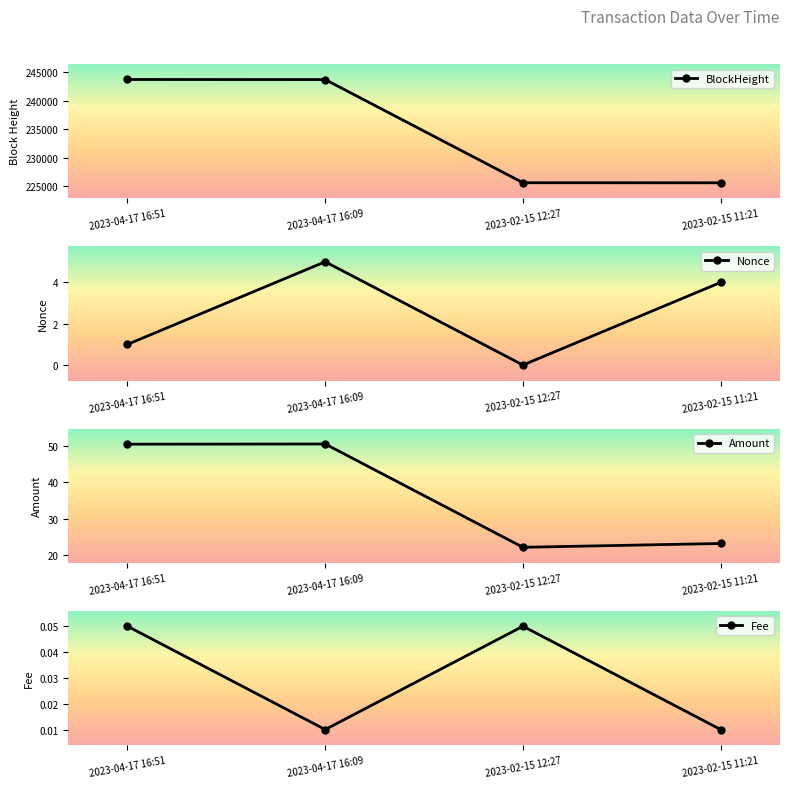

Is it true that Fee equals 0.0 at 2023-02-15 11:21?

True